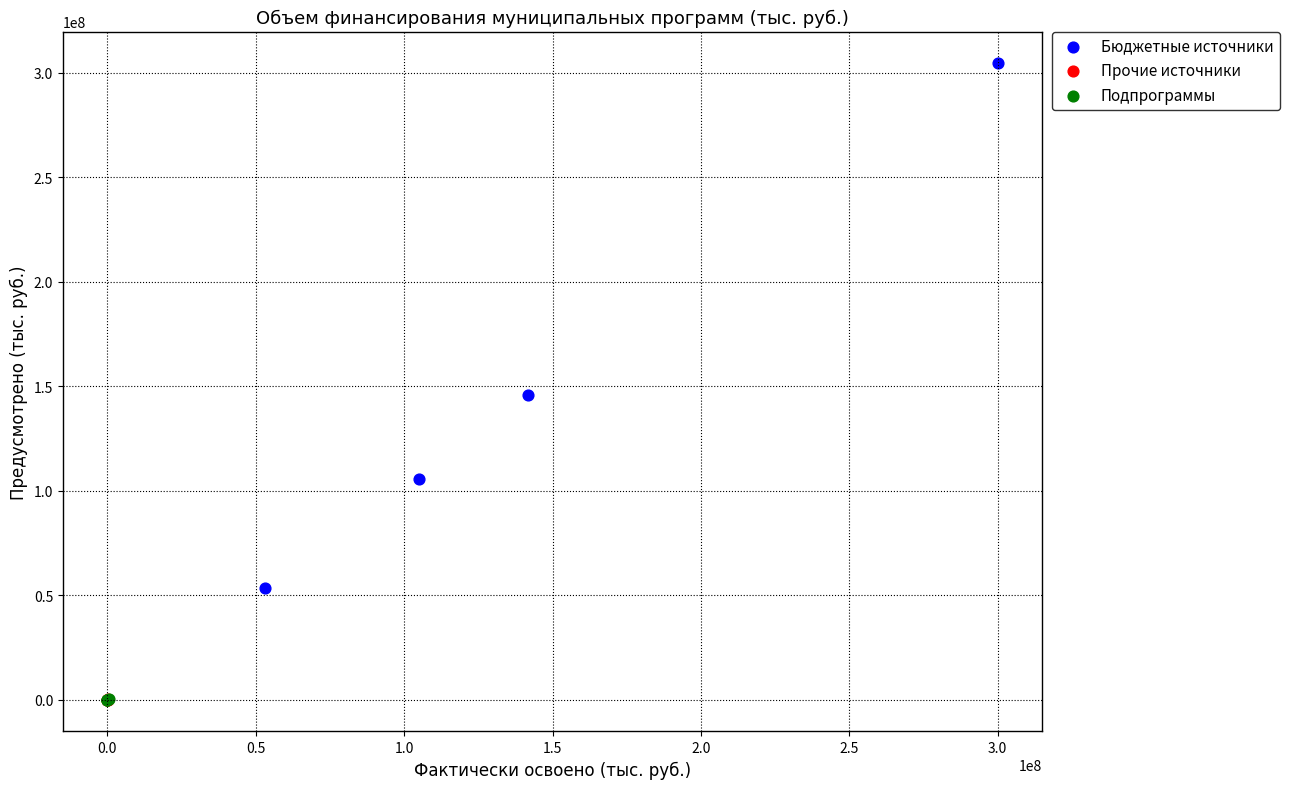

Which series has the widest spread of Y values?

Бюджетные источники